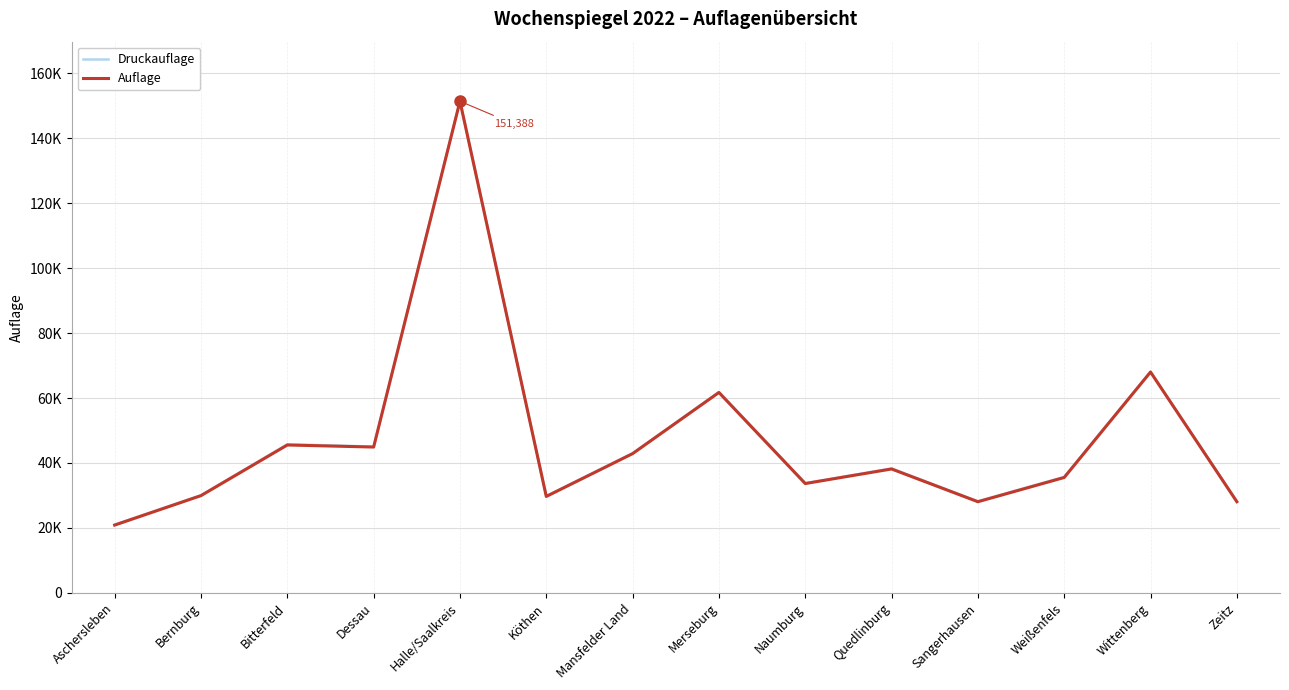

Is it true that Druckauflage equals 29800 at Köthen?

True